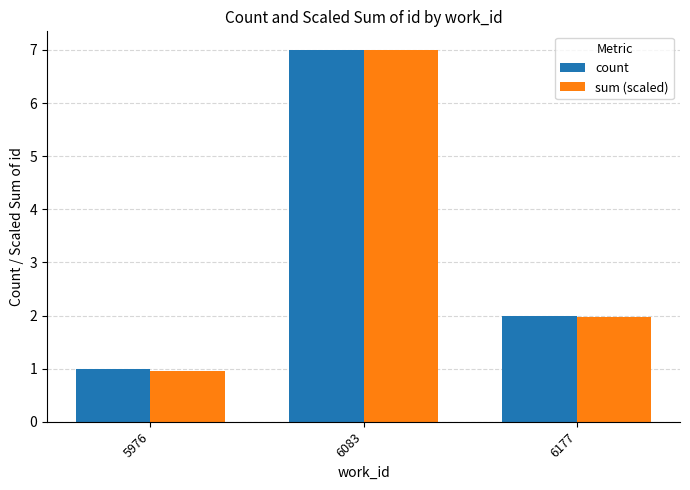

At which label is count closest to 4?

6177